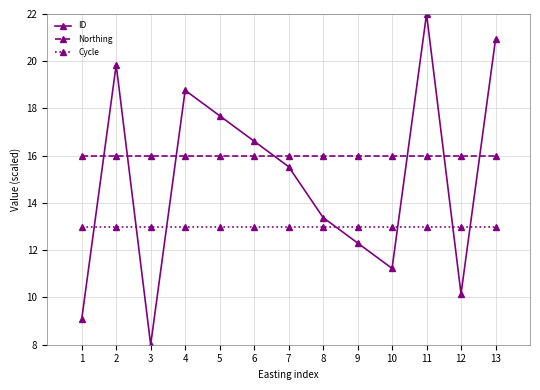

At how many categories does at least one series exceed 8?

13